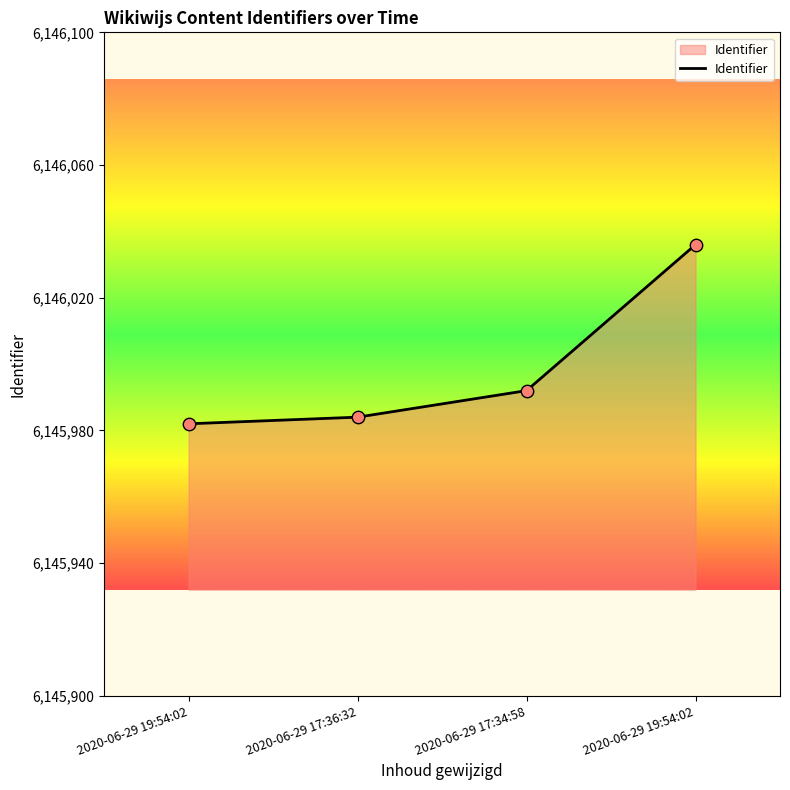

How many distinct data groups are displayed?

1